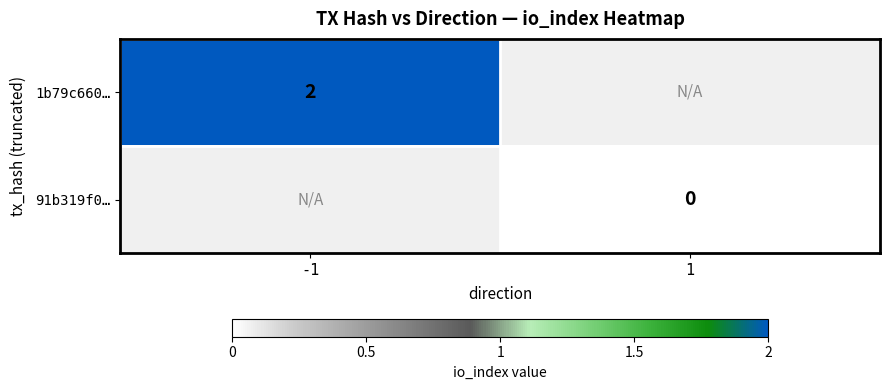

The value of 1b79c660… at -1 is 1. True or false?

False